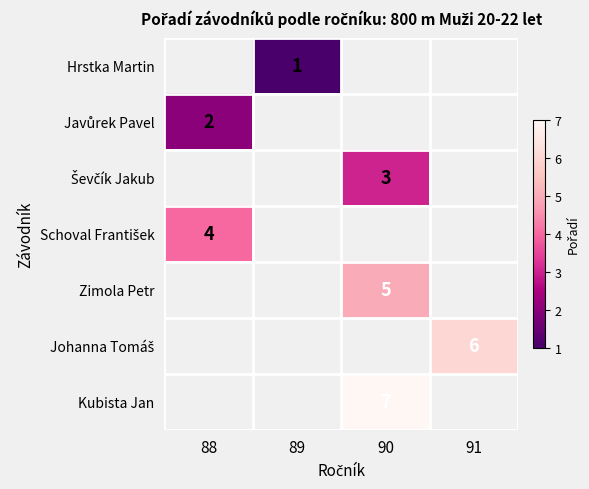

True or false: Hrstka Martin has a value of 0 at 89.

False